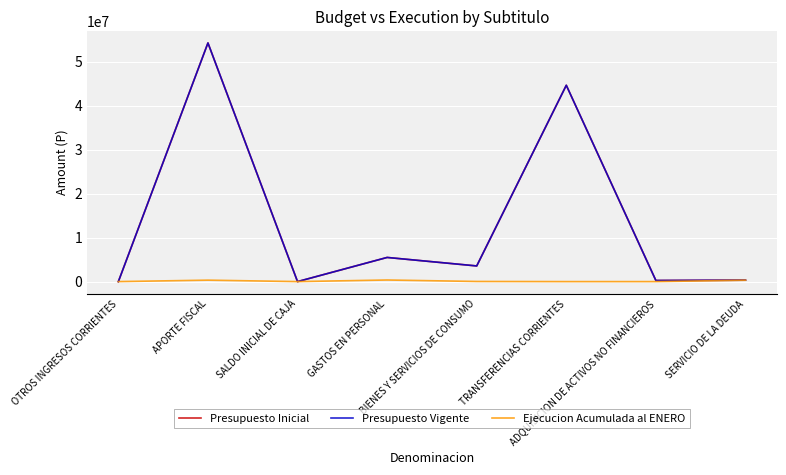

At which label does Presupuesto Inicial reach its peak?

APORTE FISCAL